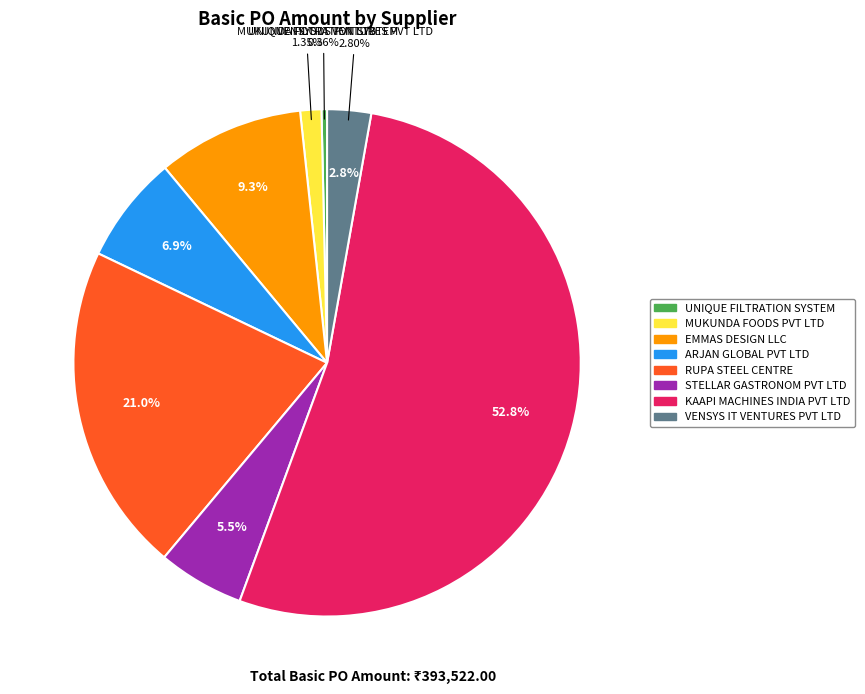

Which slice is the smallest?

UNIQUE FILTRATION SYSTEM